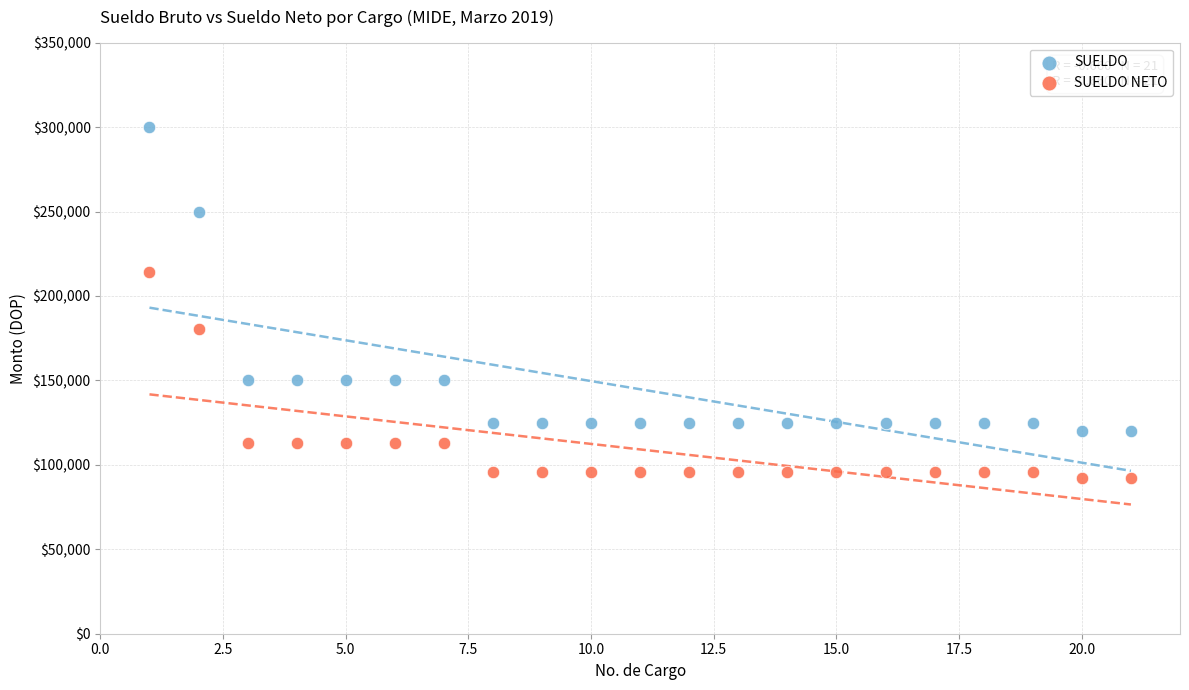

Which series contains the highest Y value?

SUELDO